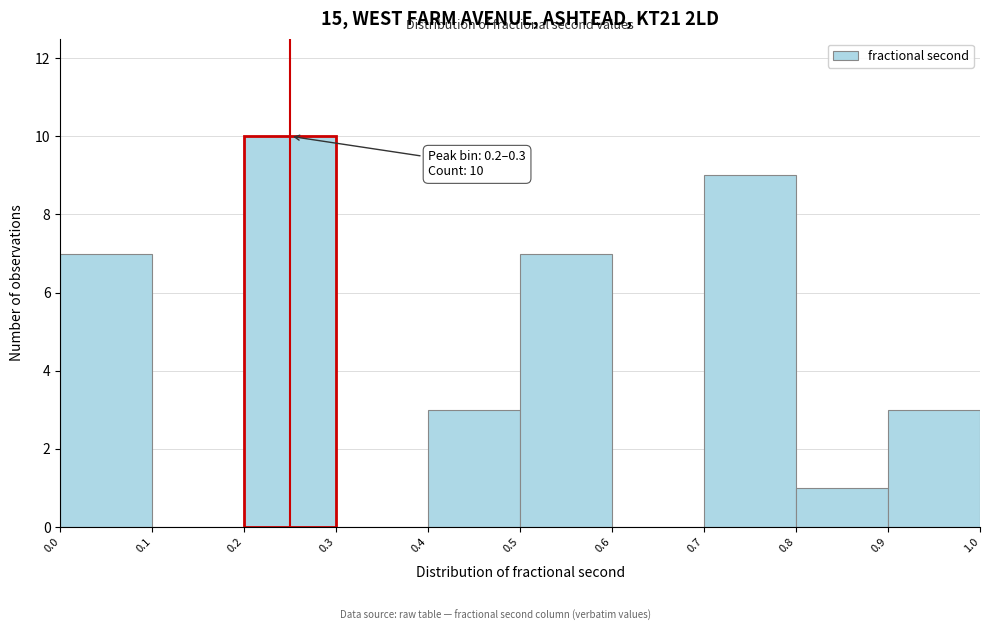

Over which range of the x-axis is the bar tallest?

0.2 to 0.3